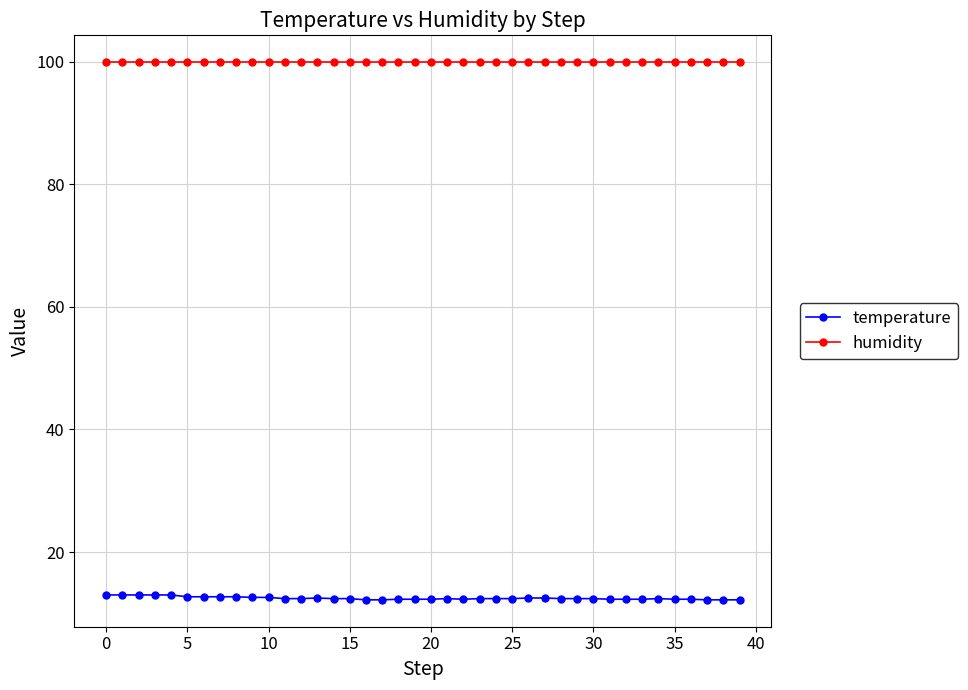

What is the maximum value shown in the chart?

99.9